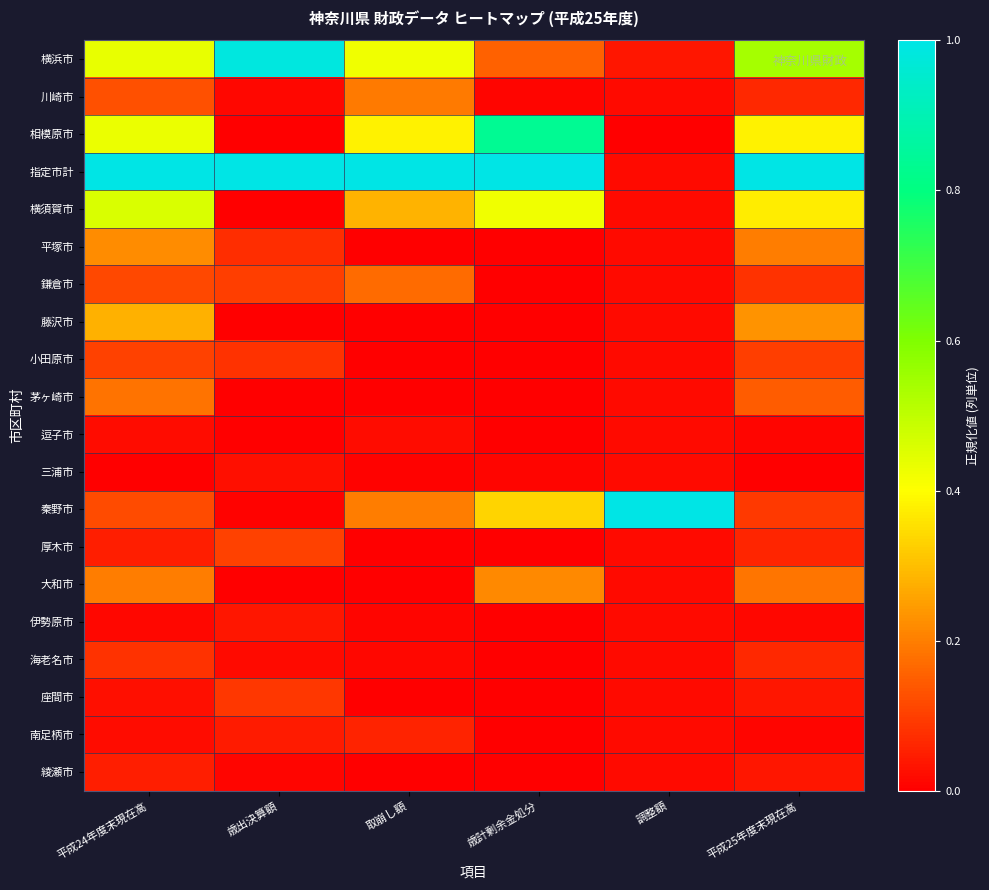

Reading left to right, list all the values displayed in this chart.

横浜市: 平成24年度末現在高=0.4	歳出決算額=1.0	取崩し額=0.4	歳計剰余金処分=0.2	調整額=0.0	平成25年度末現在高=0.5
川崎市: 平成24年度末現在高=0.1	歳出決算額=0.0	取崩し額=0.2	歳計剰余金処分=0.0	調整額=0.0	平成25年度末現在高=0.1
相模原市: 平成24年度末現在高=0.4	歳出決算額=0.0	取崩し額=0.4	歳計剰余金処分=0.8	調整額=0.0	平成25年度末現在高=0.4
指定市計: 平成24年度末現在高=1.0	歳出決算額=1.0	取崩し額=1.0	歳計剰余金処分=1.0	調整額=0.0	平成25年度末現在高=1.0
横須賀市: 平成24年度末現在高=0.5	歳出決算額=0.0	取崩し額=0.3	歳計剰余金処分=0.4	調整額=0.0	平成25年度末現在高=0.4
平塚市: 平成24年度末現在高=0.2	歳出決算額=0.1	取崩し額=0.0	歳計剰余金処分=0.0	調整額=0.0	平成25年度末現在高=0.2
鎌倉市: 平成24年度末現在高=0.1	歳出決算額=0.1	取崩し額=0.2	歳計剰余金処分=0.0	調整額=0.0	平成25年度末現在高=0.1
藤沢市: 平成24年度末現在高=0.3	歳出決算額=0.0	取崩し額=0.0	歳計剰余金処分=0.0	調整額=0.0	平成25年度末現在高=0.2
小田原市: 平成24年度末現在高=0.1	歳出決算額=0.1	取崩し額=0.0	歳計剰余金処分=0.0	調整額=0.0	平成25年度末現在高=0.1
茅ヶ崎市: 平成24年度末現在高=0.2	歳出決算額=0.0	取崩し額=0.0	歳計剰余金処分=0.0	調整額=0.0	平成25年度末現在高=0.1
逗子市: 平成24年度末現在高=0.0	歳出決算額=0.0	取崩し額=0.0	歳計剰余金処分=0.0	調整額=0.0	平成25年度末現在高=0.0
三浦市: 平成24年度末現在高=0.0	歳出決算額=0.0	取崩し額=0.0	歳計剰余金処分=0.0	調整額=0.0	平成25年度末現在高=0.0
秦野市: 平成24年度末現在高=0.1	歳出決算額=0.0	取崩し額=0.2	歳計剰余金処分=0.3	調整額=1.0	平成25年度末現在高=0.1
厚木市: 平成24年度末現在高=0.0	歳出決算額=0.1	取崩し額=0.0	歳計剰余金処分=0.0	調整額=0.0	平成25年度末現在高=0.1
大和市: 平成24年度末現在高=0.2	歳出決算額=0.0	取崩し額=0.0	歳計剰余金処分=0.2	調整額=0.0	平成25年度末現在高=0.2
伊勢原市: 平成24年度末現在高=0.0	歳出決算額=0.0	取崩し額=0.0	歳計剰余金処分=0.0	調整額=0.0	平成25年度末現在高=0.0
海老名市: 平成24年度末現在高=0.1	歳出決算額=0.0	取崩し額=0.0	歳計剰余金処分=0.0	調整額=0.0	平成25年度末現在高=0.1
座間市: 平成24年度末現在高=0.0	歳出決算額=0.1	取崩し額=0.0	歳計剰余金処分=0.0	調整額=0.0	平成25年度末現在高=0.0
南足柄市: 平成24年度末現在高=0.0	歳出決算額=0.0	取崩し額=0.1	歳計剰余金処分=0.0	調整額=0.0	平成25年度末現在高=0.0
綾瀬市: 平成24年度末現在高=0.0	歳出決算額=0.0	取崩し額=0.0	歳計剰余金処分=0.0	調整額=0.0	平成25年度末現在高=0.0